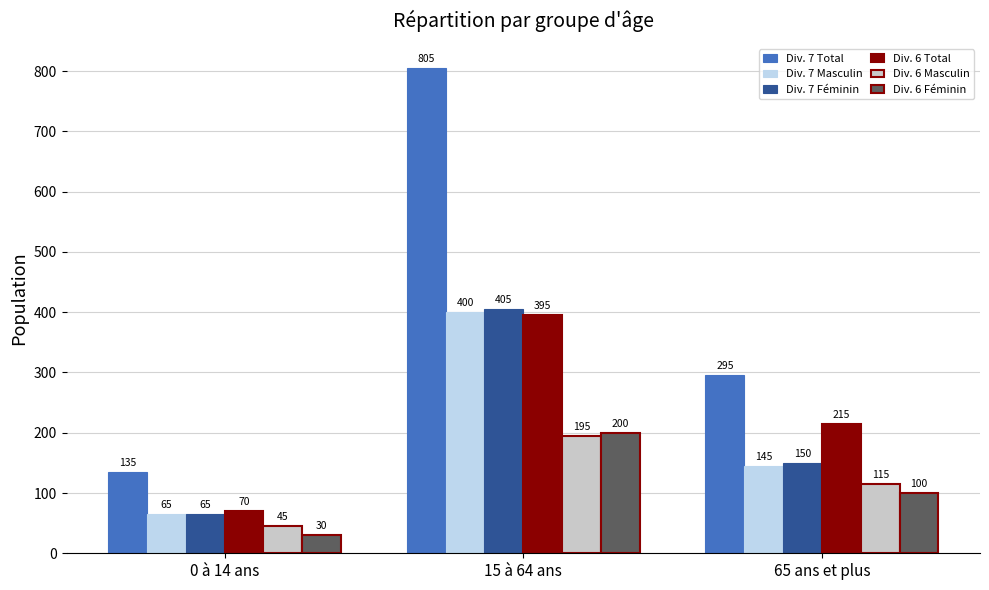

What is the maximum value for Div. 6 Masculin?

195